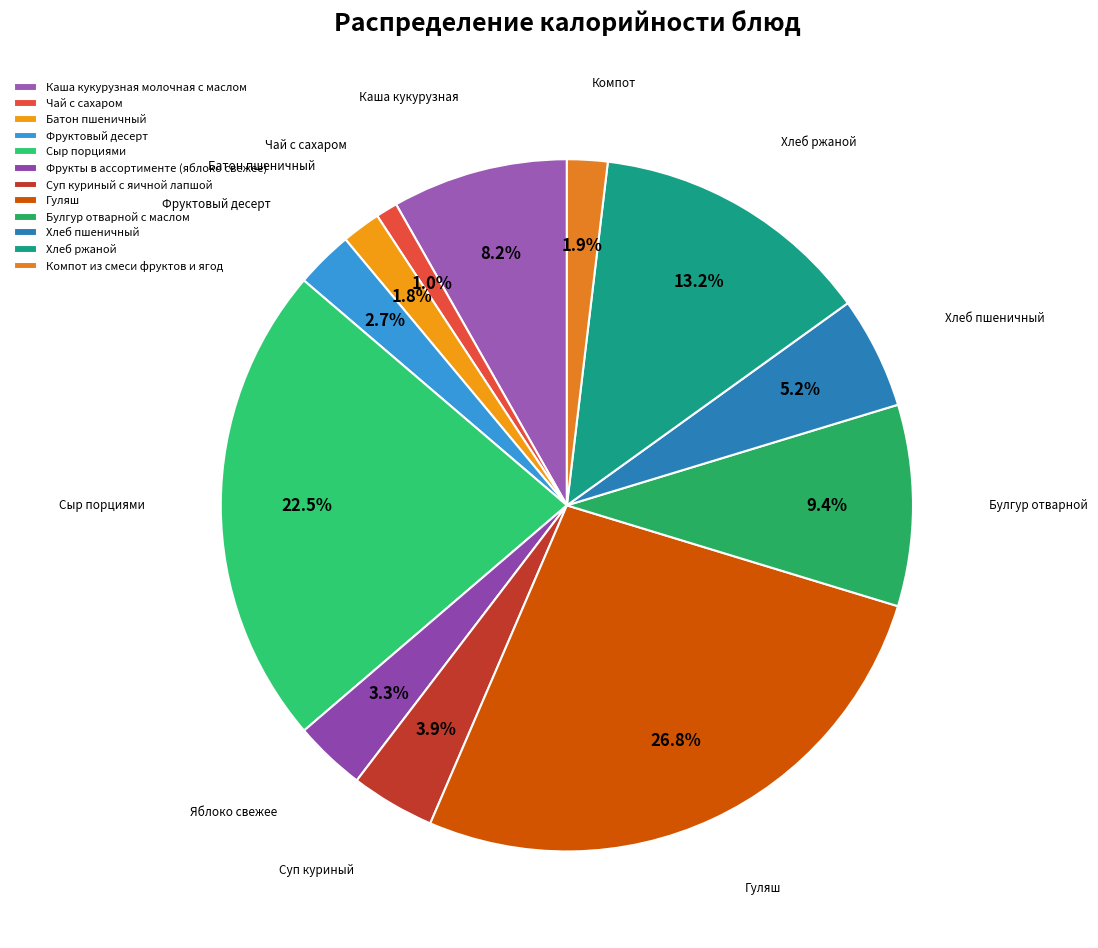

Approximately how many times larger is the value at Гуляш compared to Каша кукурузная молочная с маслом?

3.3